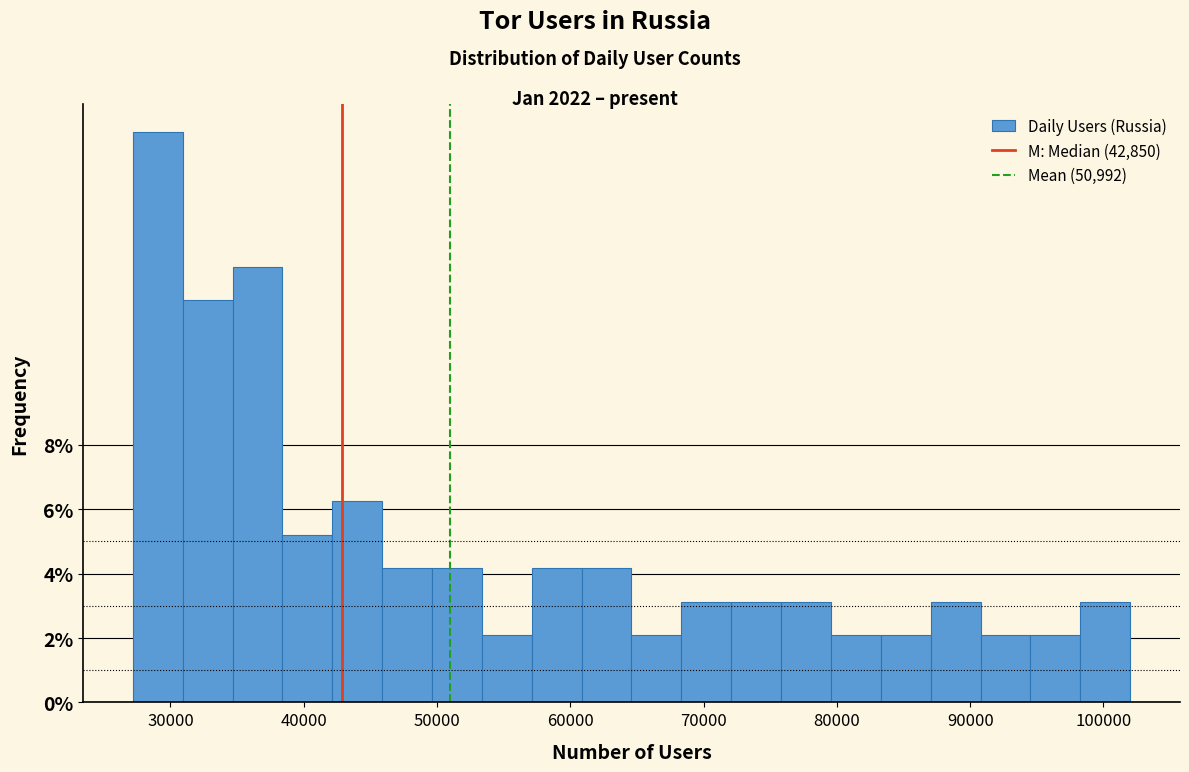

Read against the x-axis, roughly where is the centre of the tallest bar?

29000